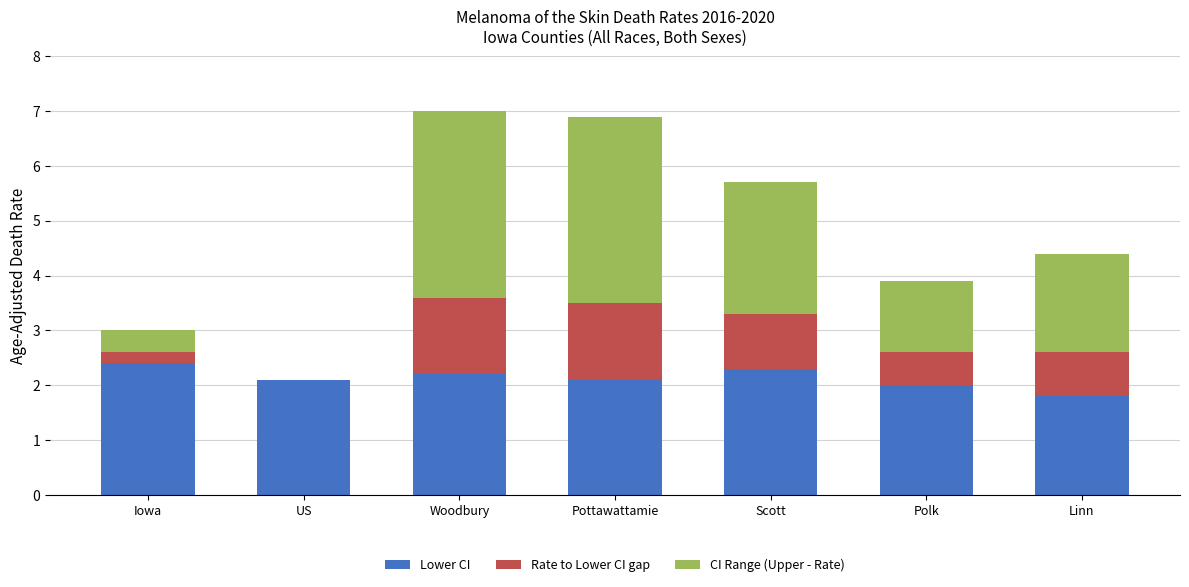

The value of Lower CI at Iowa is 3.2. True or false?

False